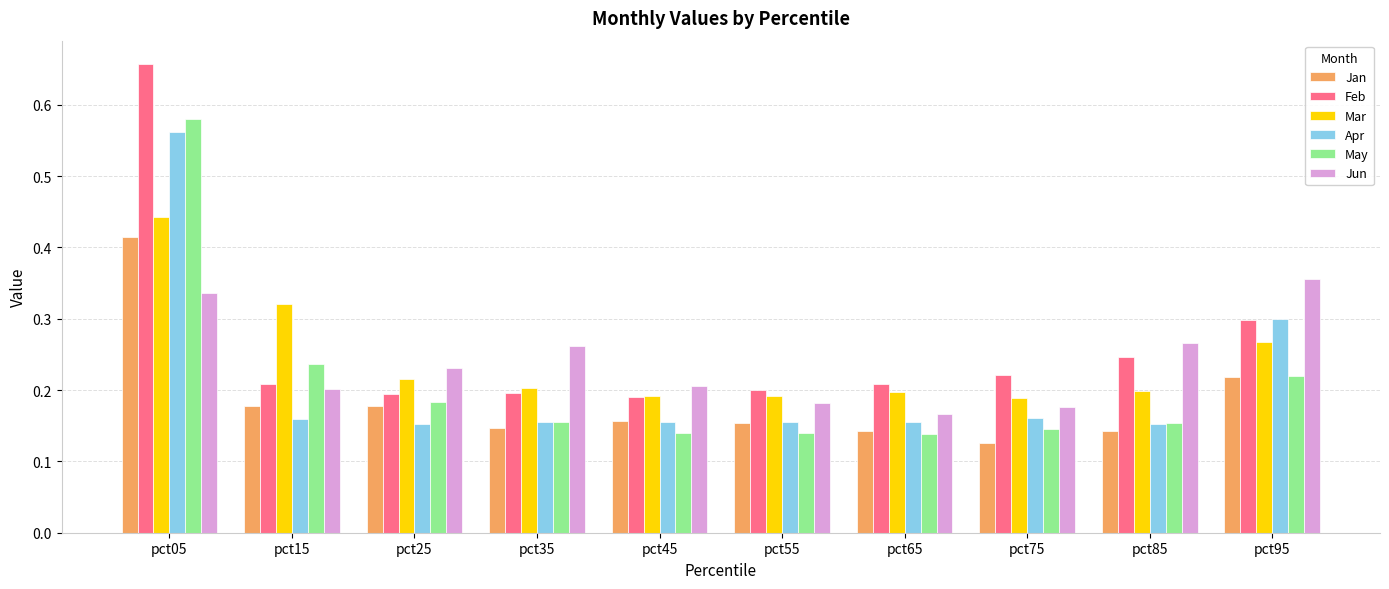

The value of Apr at pct45 is 0.2. True or false?

True